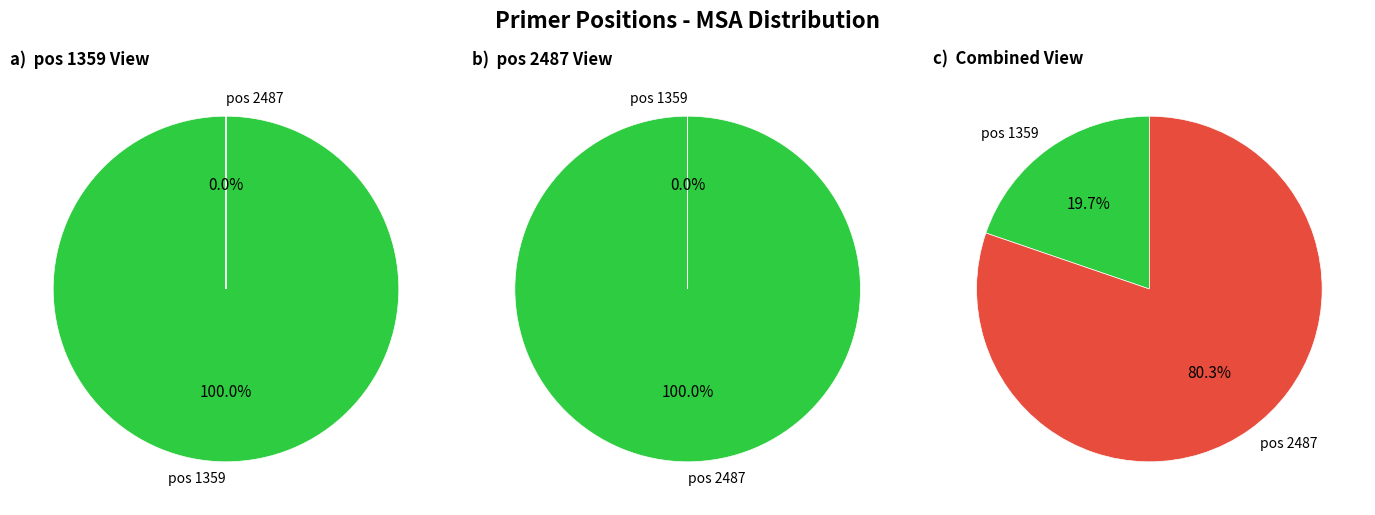

How many segments does this pie chart have?

2